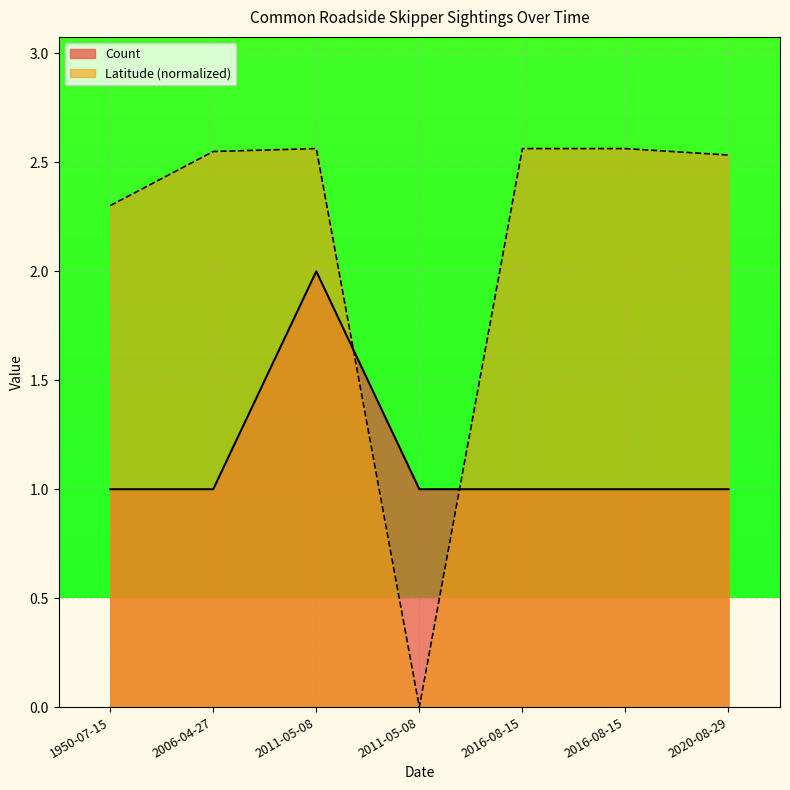

Which series has the largest range (max minus min)?

Latitude (normalized)